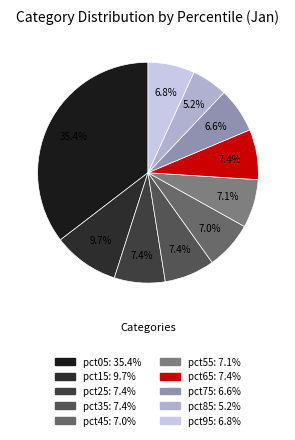

How many segments does this pie chart have?

10